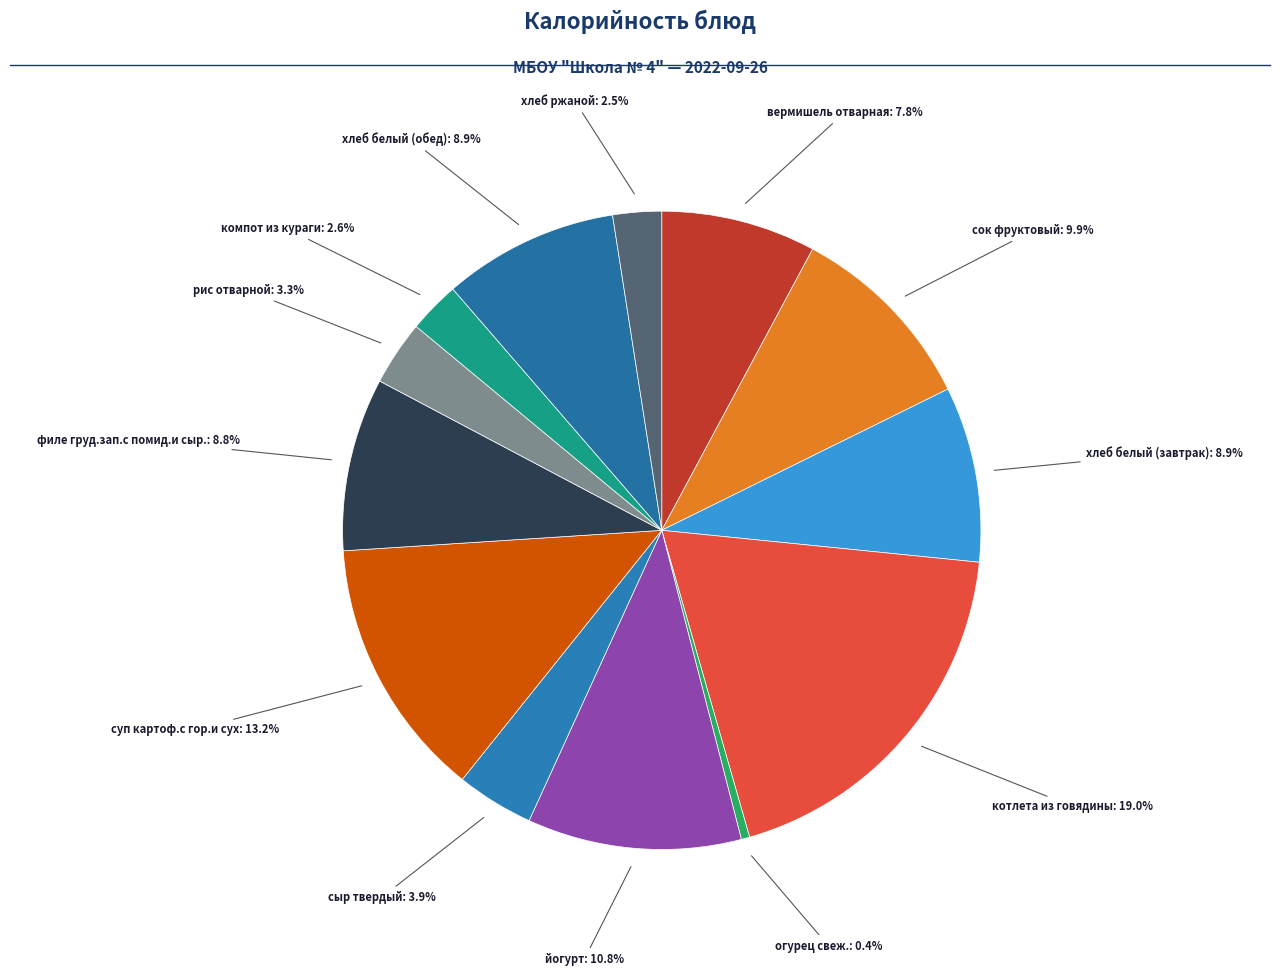

How many segments does this pie chart have?

13